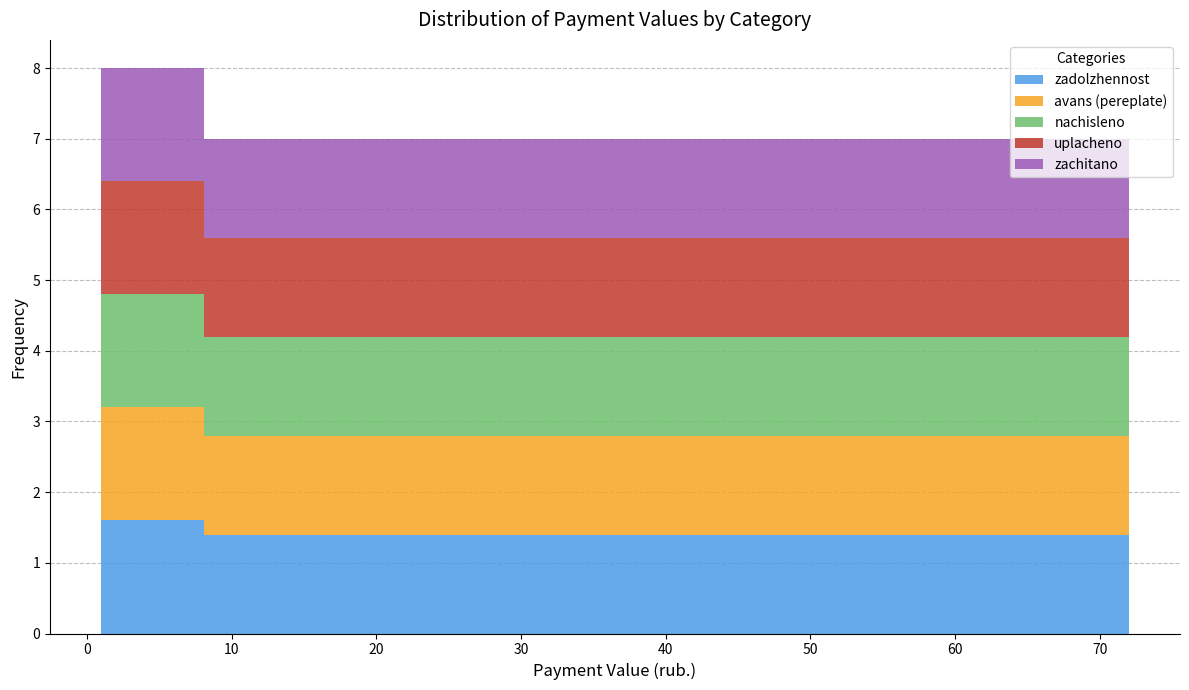

Reading left to right, transcribe this chart: for each stacked bar, give the range it covers on the x-axis and its total height. Neither the bar edges nor the heights are printed on the chart, so give them approximately, as read against the axes.

1.0 to 8.1: 8
8.1 to 15.2: 7
15.2 to 22.3: 7
22.3 to 29.4: 7
29.4 to 36.5: 7
36.5 to 43.6: 7
43.6 to 50.7: 7
50.7 to 57.8: 7
57.8 to 64.9: 7
64.9 to 72.0: 7